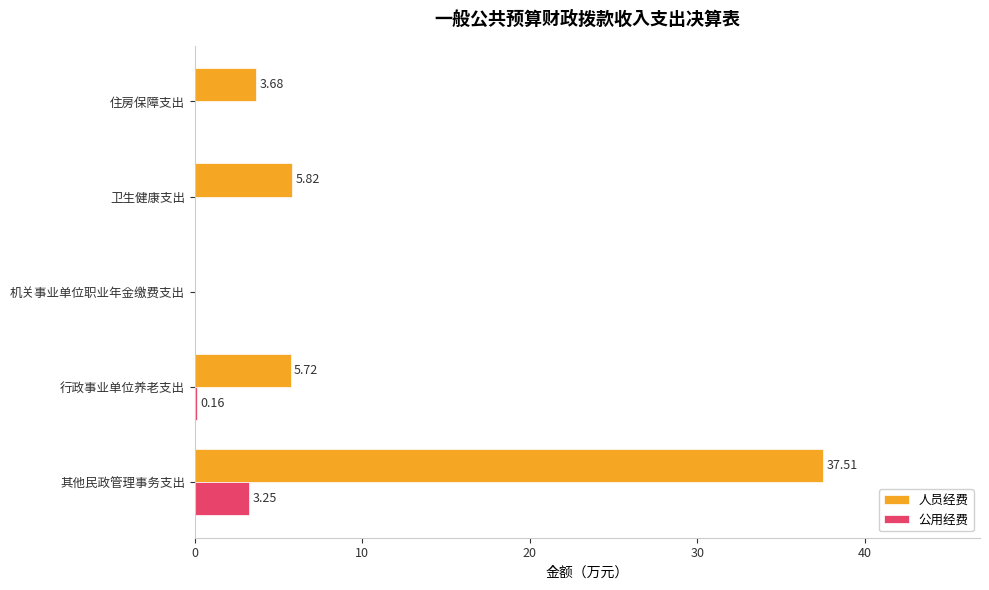

Which series changed the most between 卫生健康支出 and 住房保障支出?

人员经费